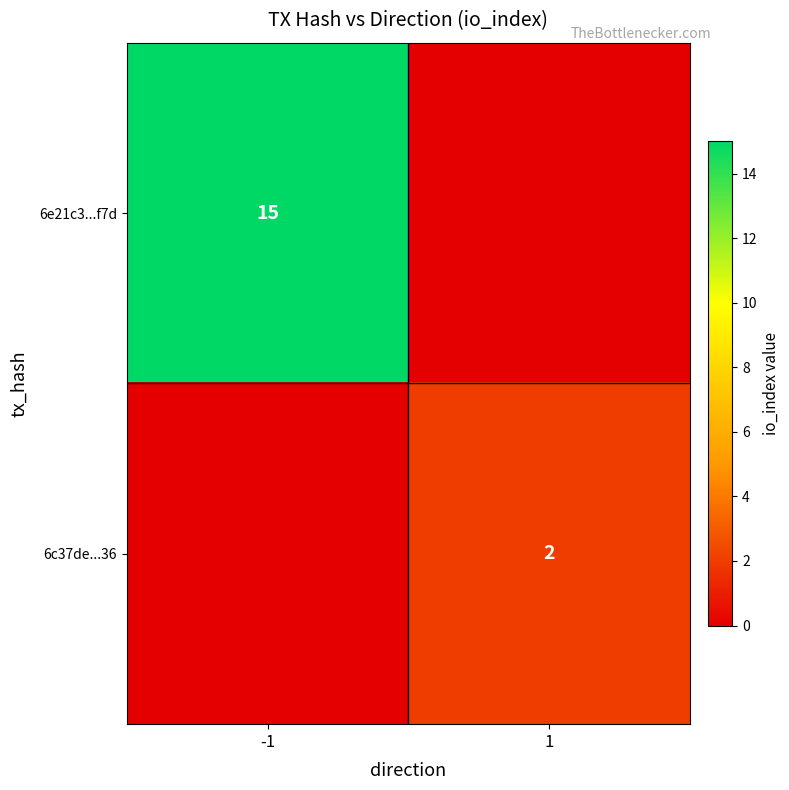

The 6e21c3...f7d series shows 7 at -1. True or false?

False